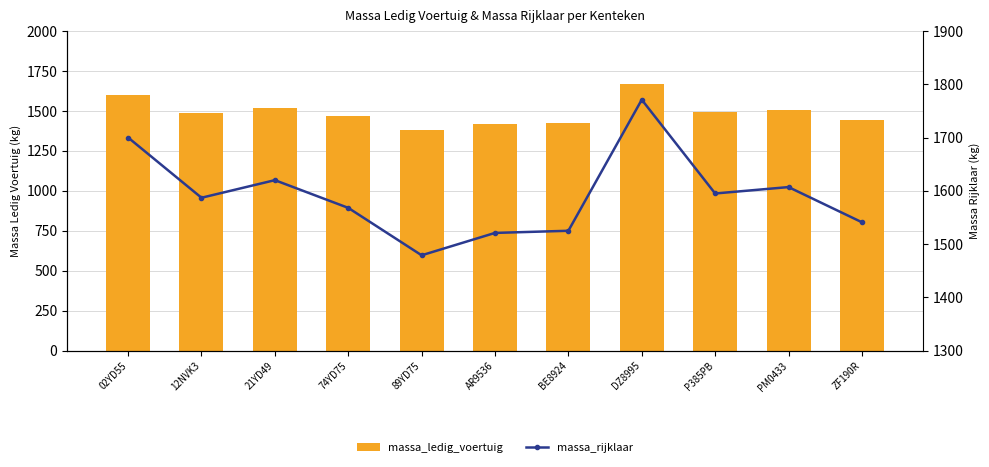

Which series changed the most between 89YD75 and BE8924?

massa_ledig_voertuig